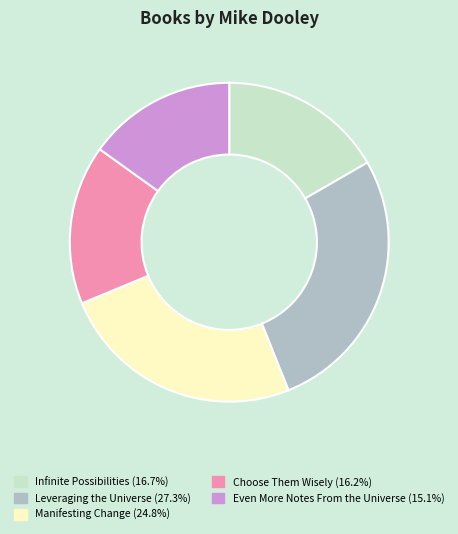

Is there any slice that represents more than half of the pie?

No